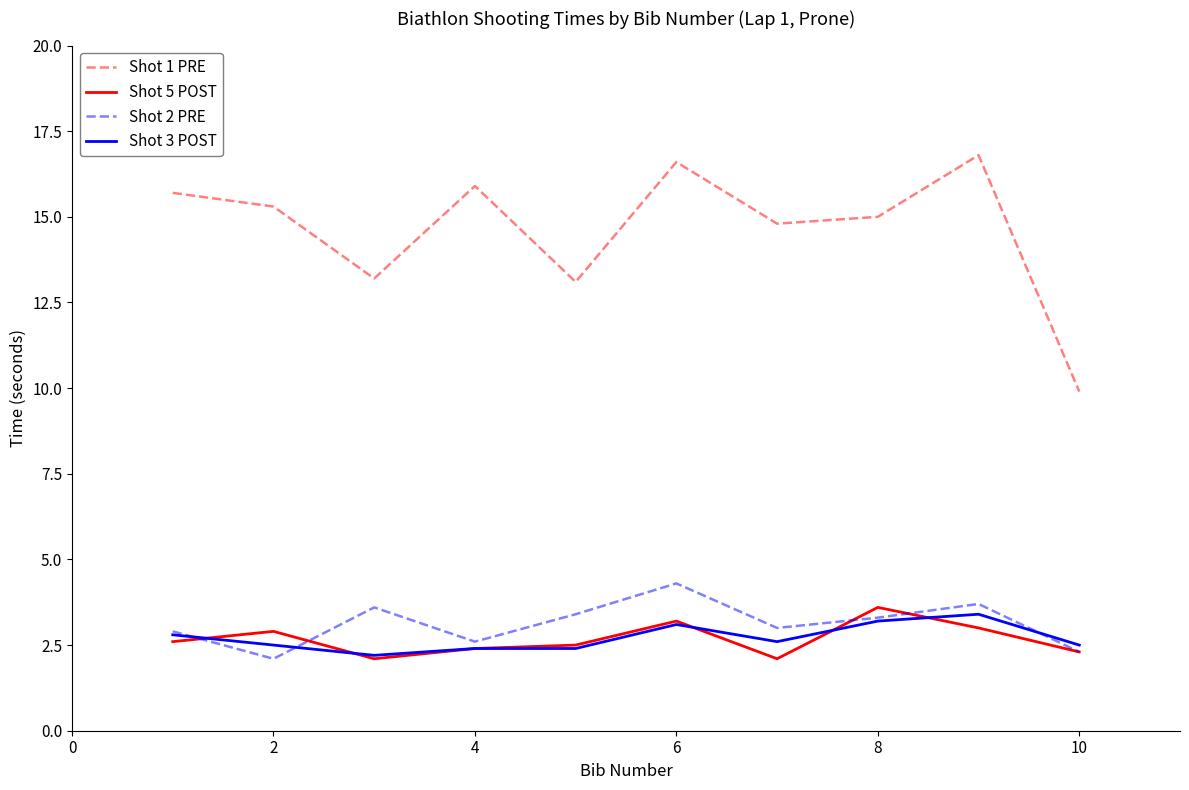

Reading left to right, list all the values displayed in this chart.

Shot 1 PRE: 15.7	15.3	13.2	15.9	13.1	16.6	14.8	15.0	16.8	9.9
Shot 5 POST: 2.6	2.9	2.1	2.4	2.5	3.2	2.1	3.6	3.0	2.3
Shot 2 PRE: 2.9	2.1	3.6	2.6	3.4	4.3	3.0	3.3	3.7	2.3
Shot 3 POST: 2.8	2.5	2.2	2.4	2.4	3.1	2.6	3.2	3.4	2.5